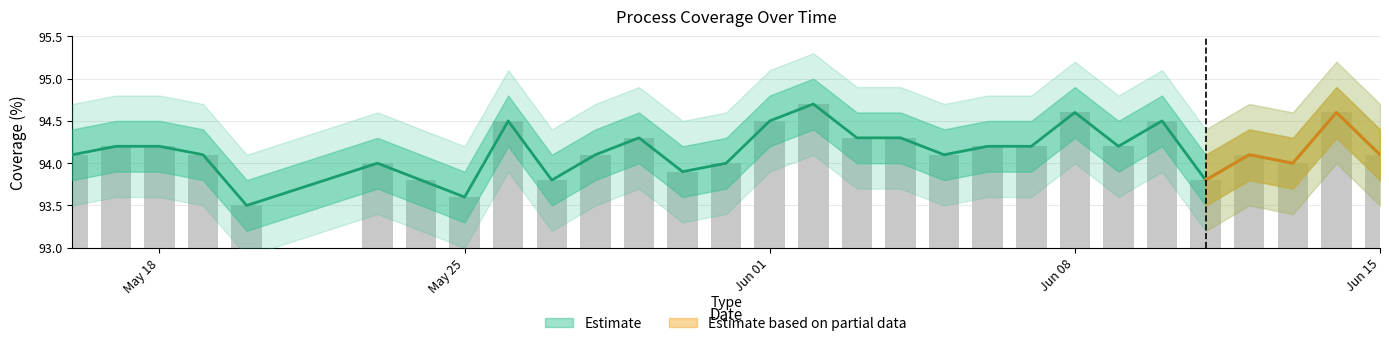

List the labels in order of value, smallest first.

2021-05-20, 2021-05-25, 2021-05-24, 2021-05-27, 2021-06-11, 2021-05-30, 2021-05-23, 2021-05-31, 2021-06-13, 2021-05-16, 2021-05-19, 2021-05-28, 2021-06-05, 2021-06-12, 2021-06-15, 2021-05-17, 2021-05-18, 2021-06-06, 2021-06-07, 2021-06-09, 2021-05-29, 2021-06-03, 2021-06-04, 2021-05-26, 2021-06-01, 2021-06-10, 2021-06-08, 2021-06-14, 2021-06-02